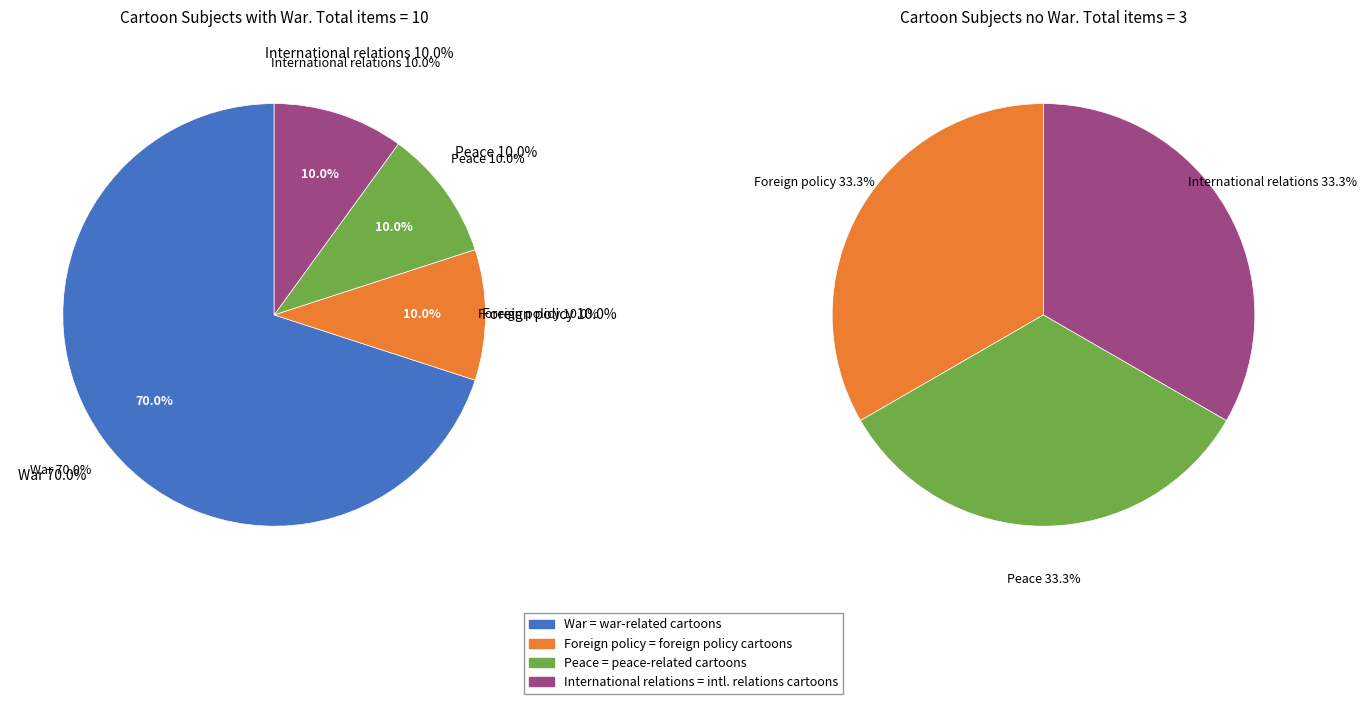

To the nearest percent, what portion does Foreign policy represent?

10%